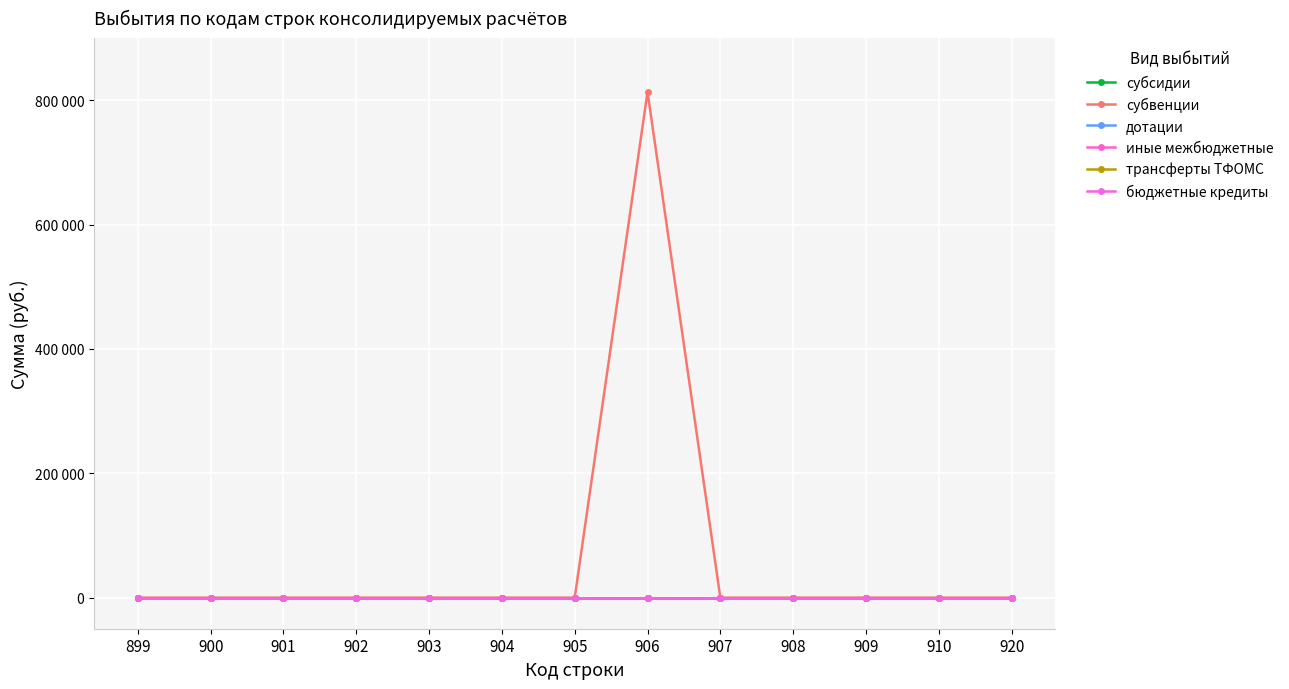

Which series has the largest total across all categories?

субвенции